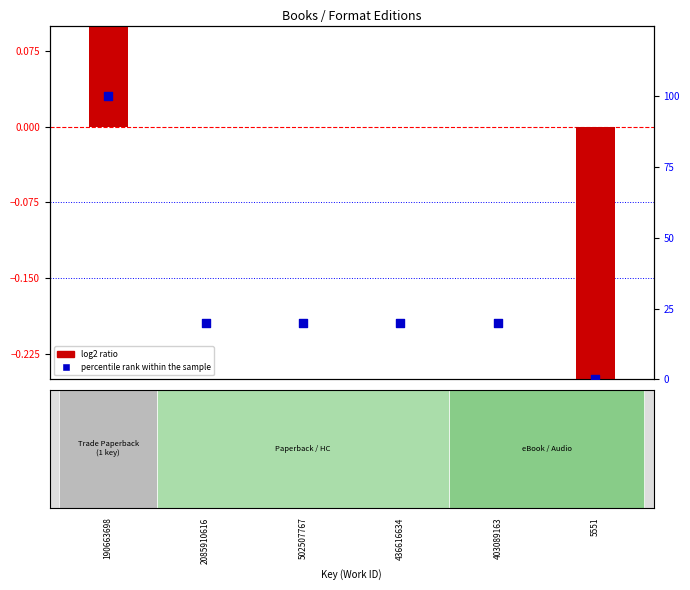

Which series has the largest Y range (max minus min)?

percentile rank within the sample